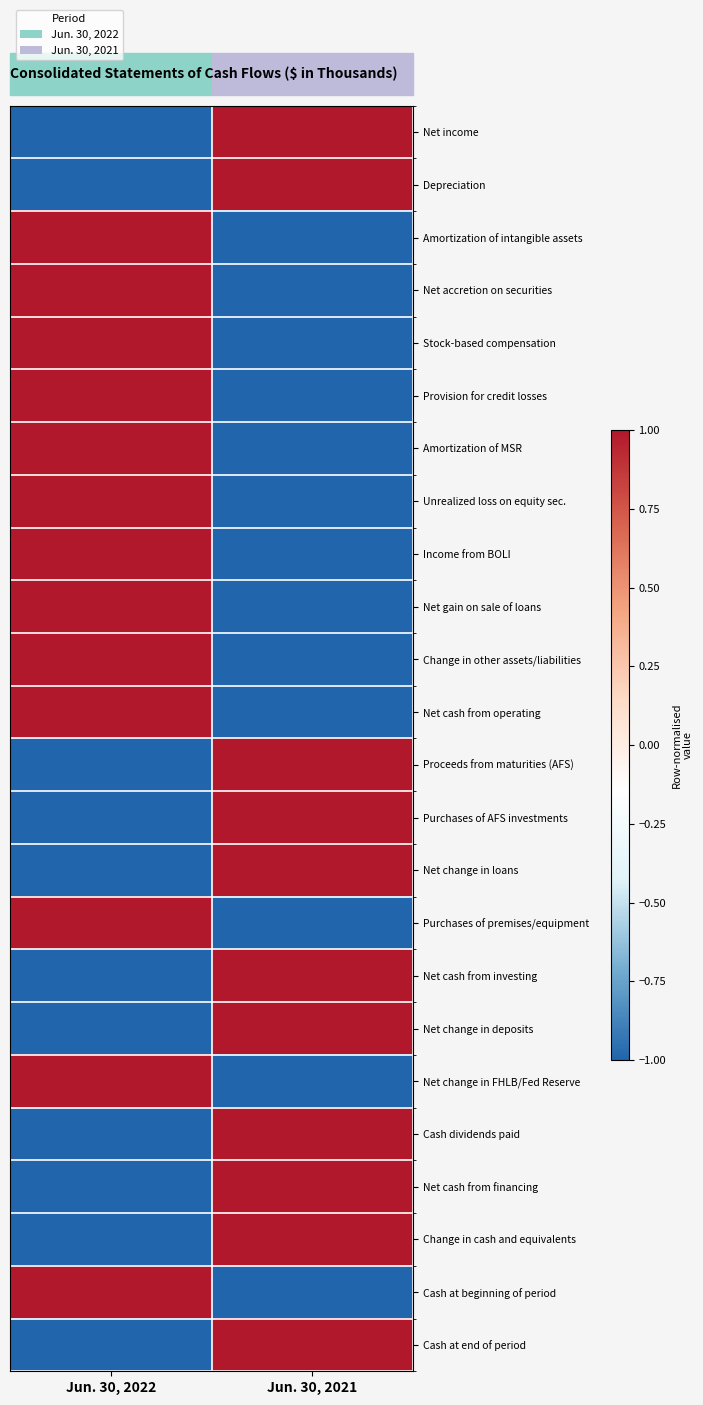

Which series has the widest spread of values?

Net income